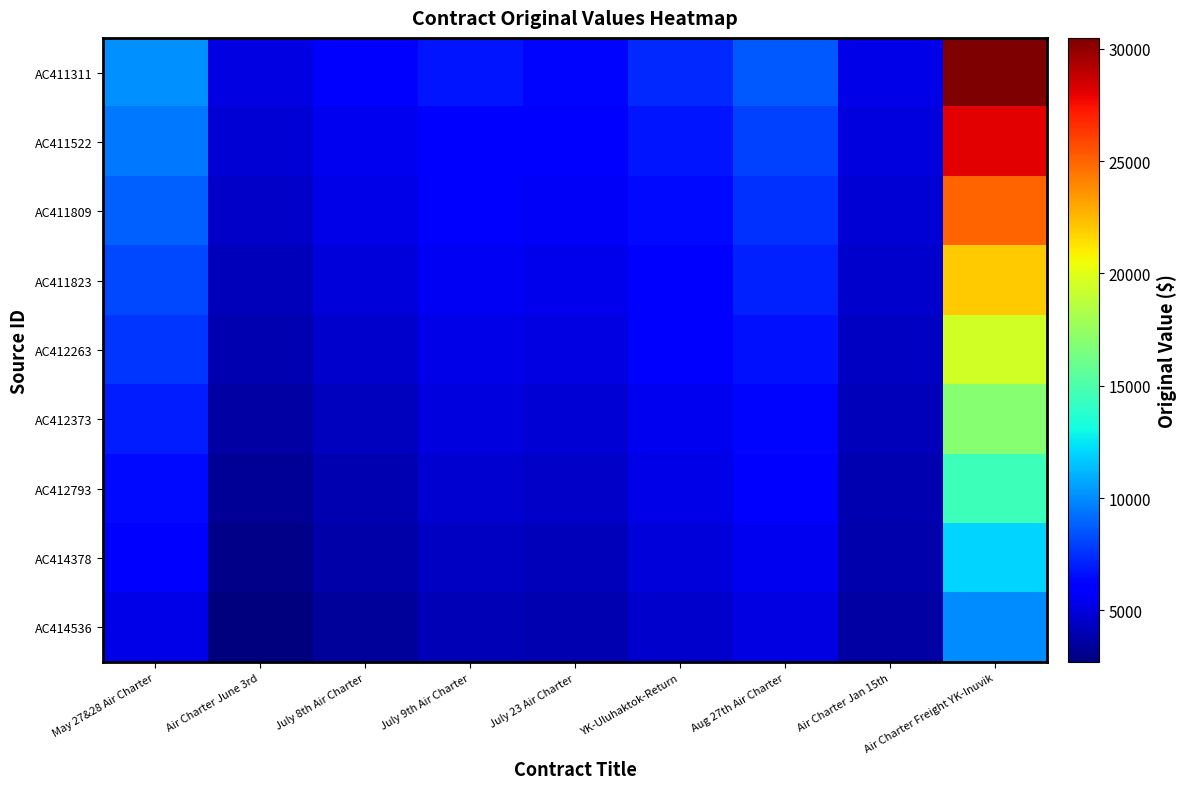

Between July 23 Air Charter and Air Charter June 3rd, which is larger?

July 23 Air Charter